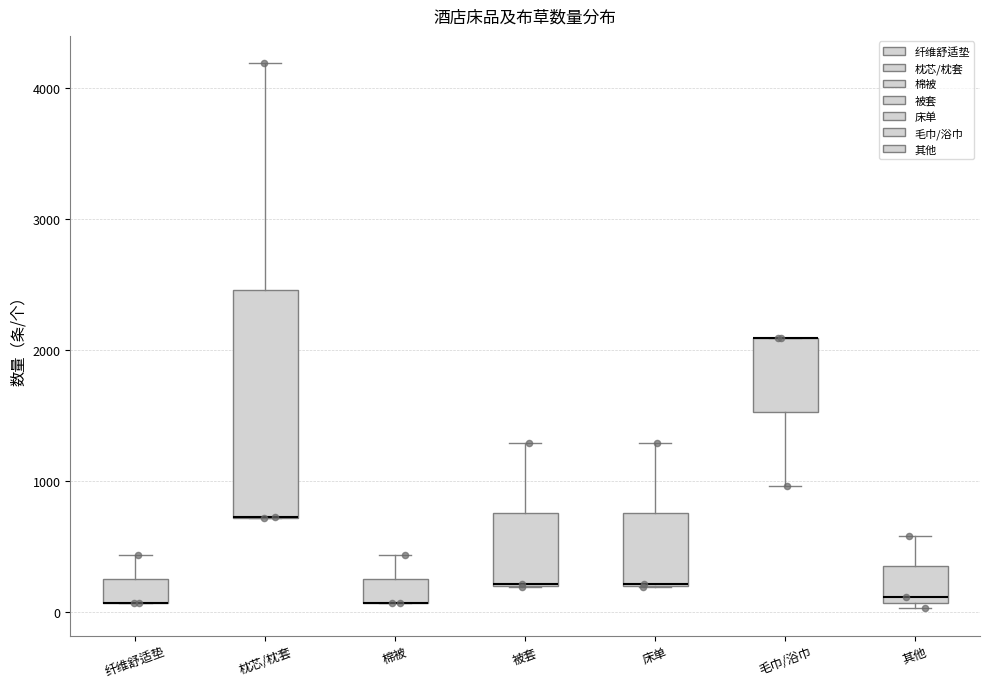

Comparing the boxes themselves (not the whiskers), which one is the tallest?

枕芯/枕套